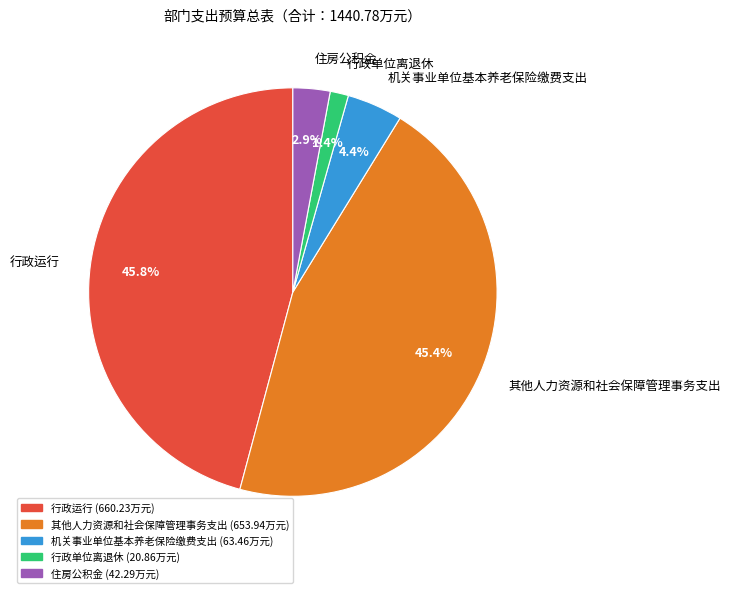

To the nearest percent, what portion does 行政运行 represent?

46%